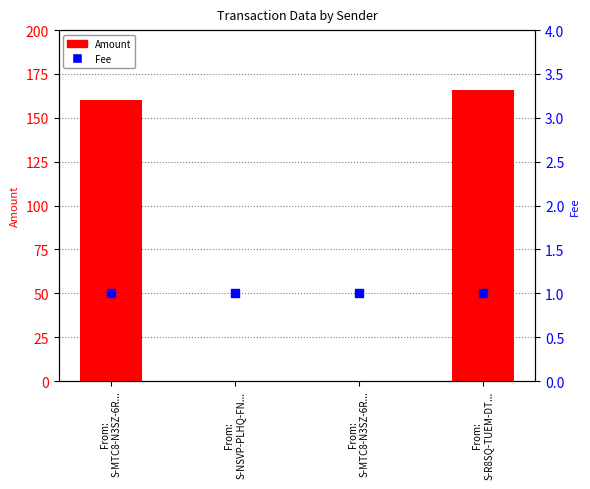

Which series has the largest total across all categories?

Amount